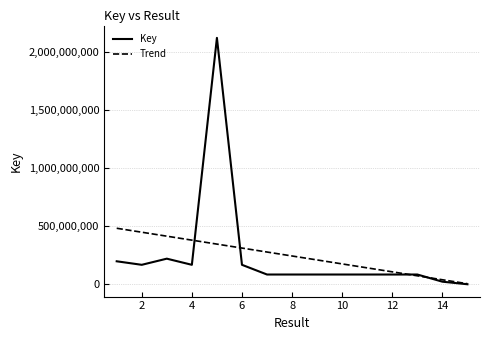

What is the maximum value for Key?

2117849342.0